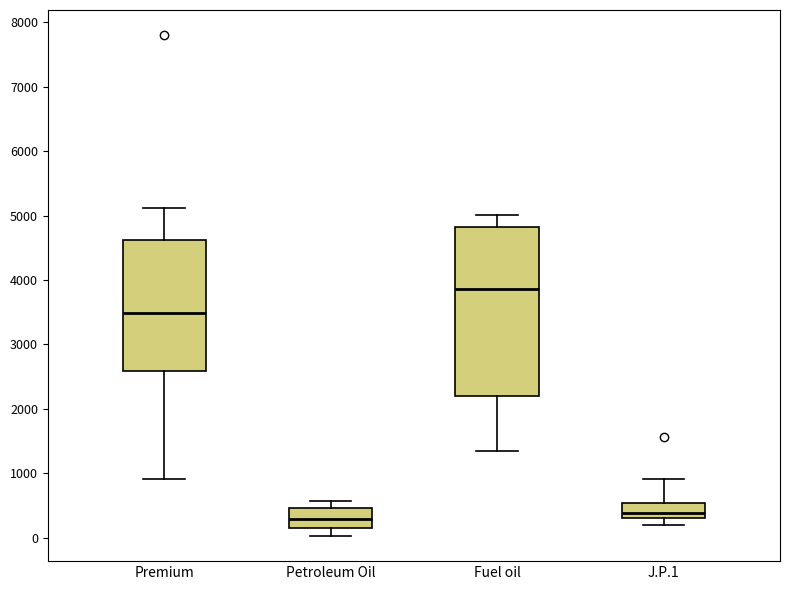

Where is the upper edge of the box for Petroleum Oil on the y-axis? The values are not printed on the chart, so give them approximately, as read against the axis.

500